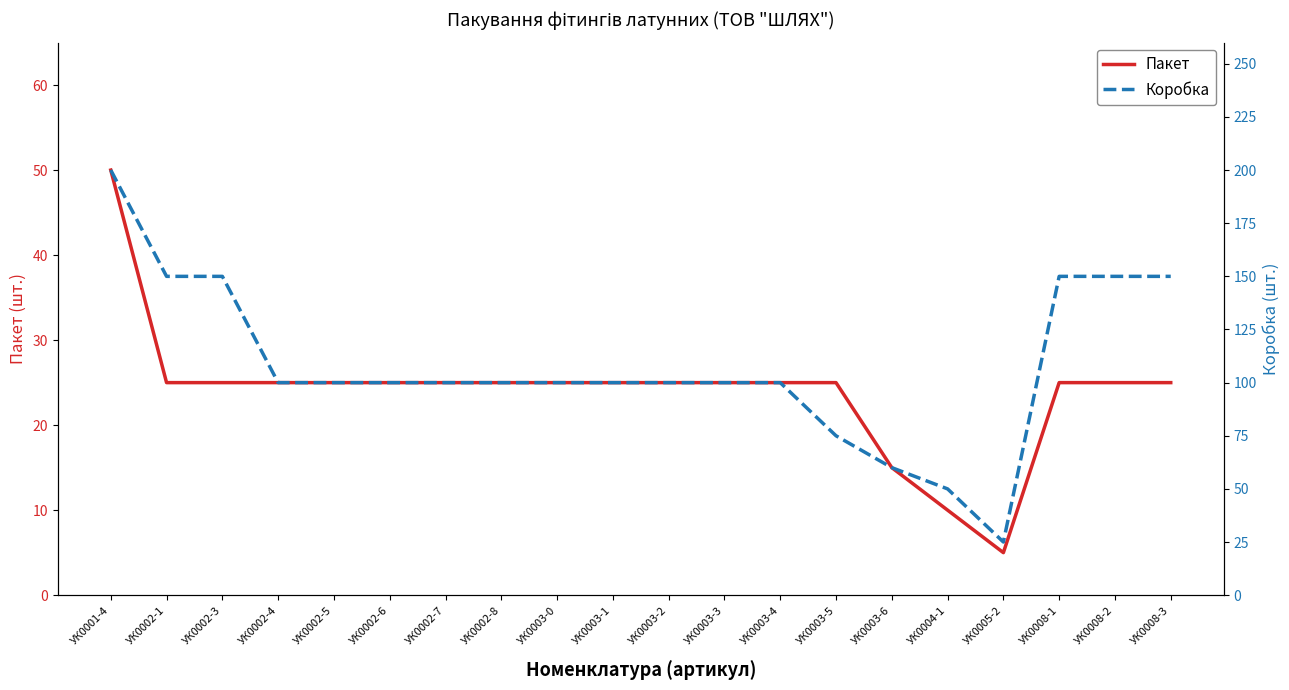

The value of Пакет at УК0002-7 is 7. True or false?

False